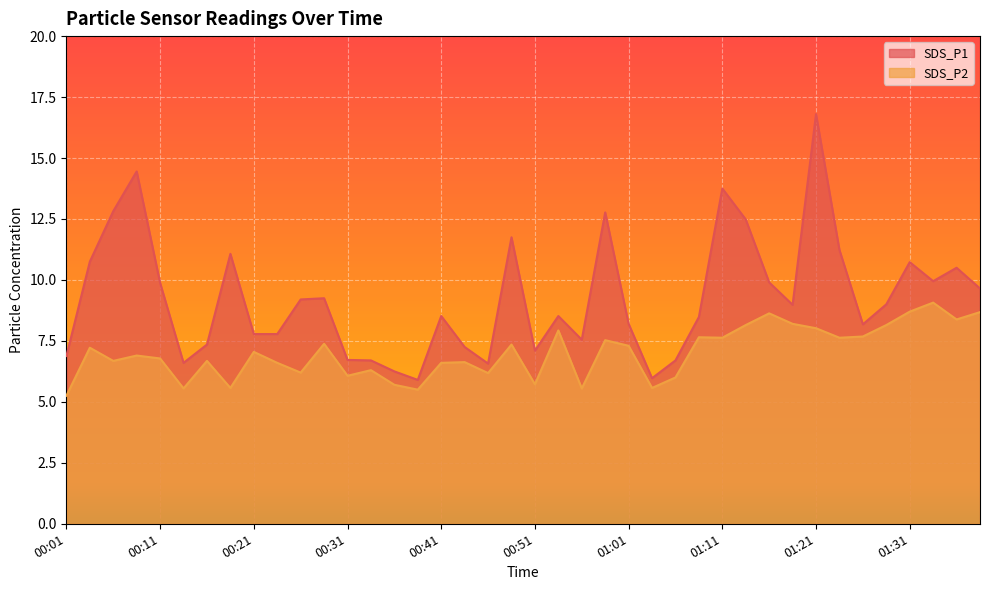

Which category has the highest value across all series?

01:21